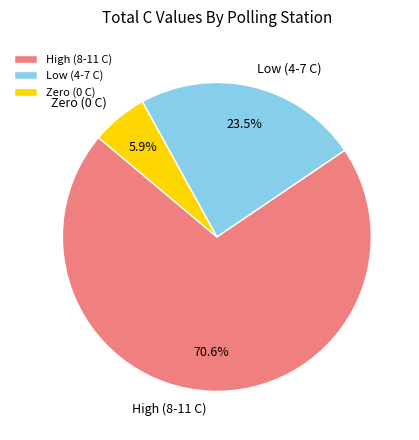

Do Zero (0 C) and Low (4-7 C) together represent more than half of the pie?

No